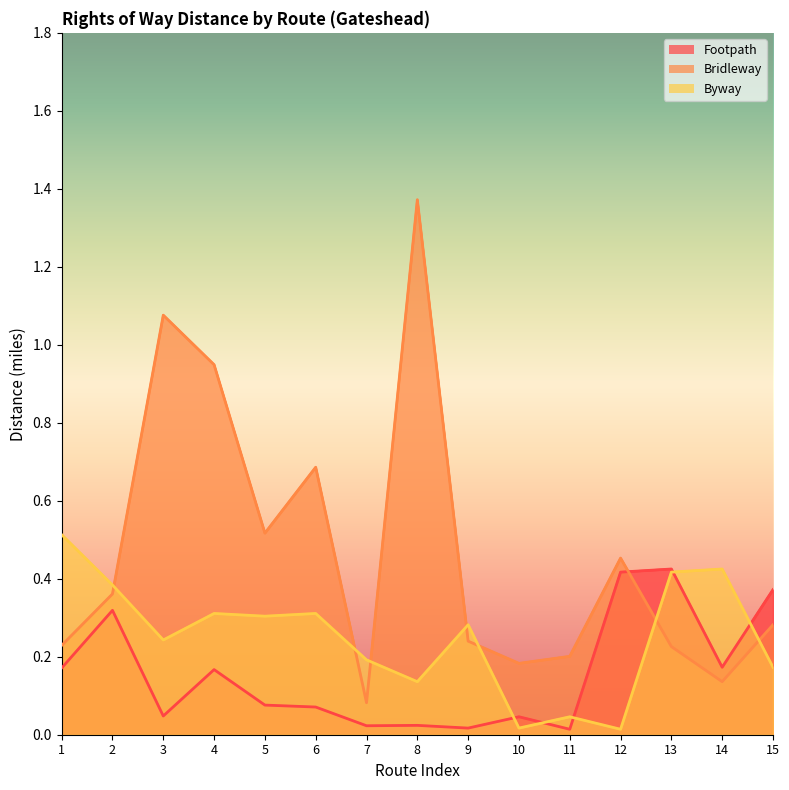

The value of Byway at 13 is 0.2. True or false?

False